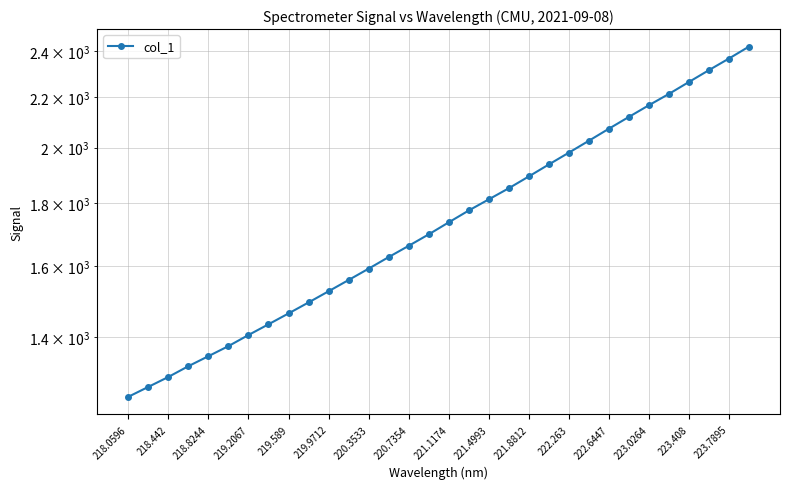

Count the number of values greater than 1737.

16